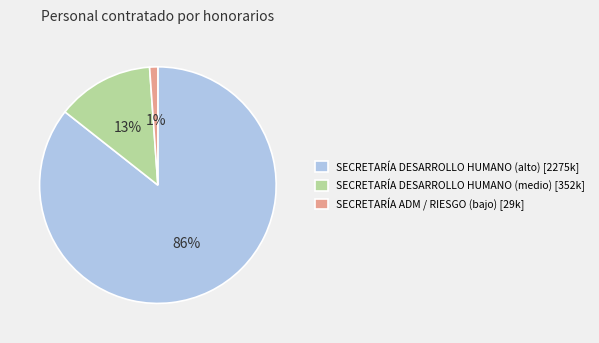

Which category has the biggest portion of the pie?

SECRETARÍA DESARROLLO HUMANO (alto) [2275k]